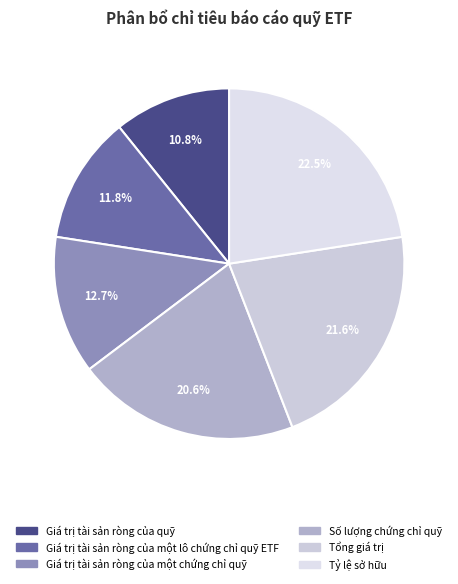

How much of the chart is everything except Giá trị tài sản ròng của quỹ?

89.2%